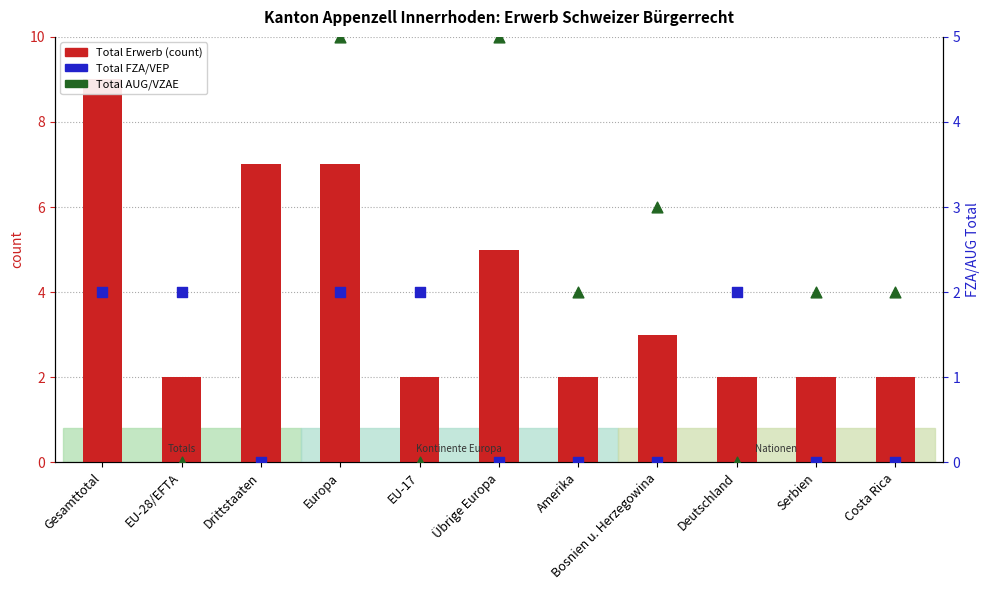

Is the value of Total Erwerb at Drittstaaten greater than the value of Total FZA/VEP at Serbien?

Yes